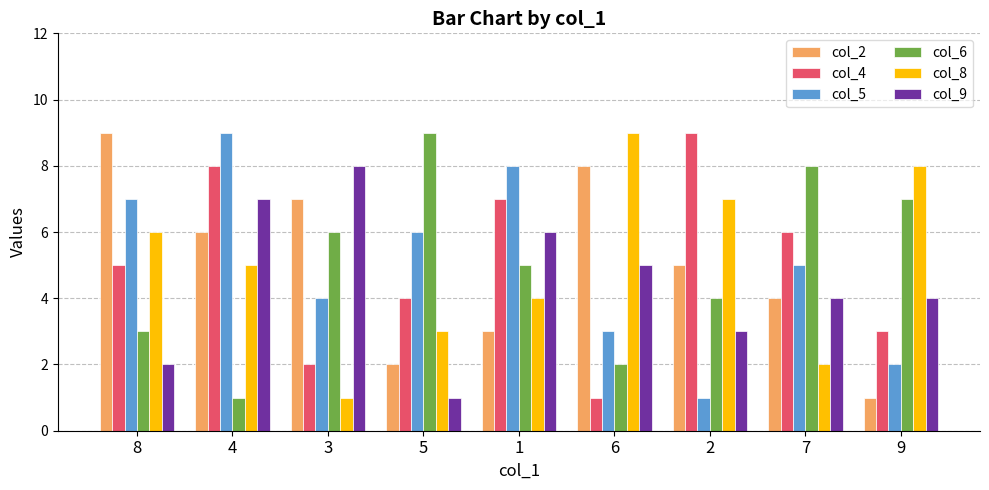

What is the greatest value displayed?

9